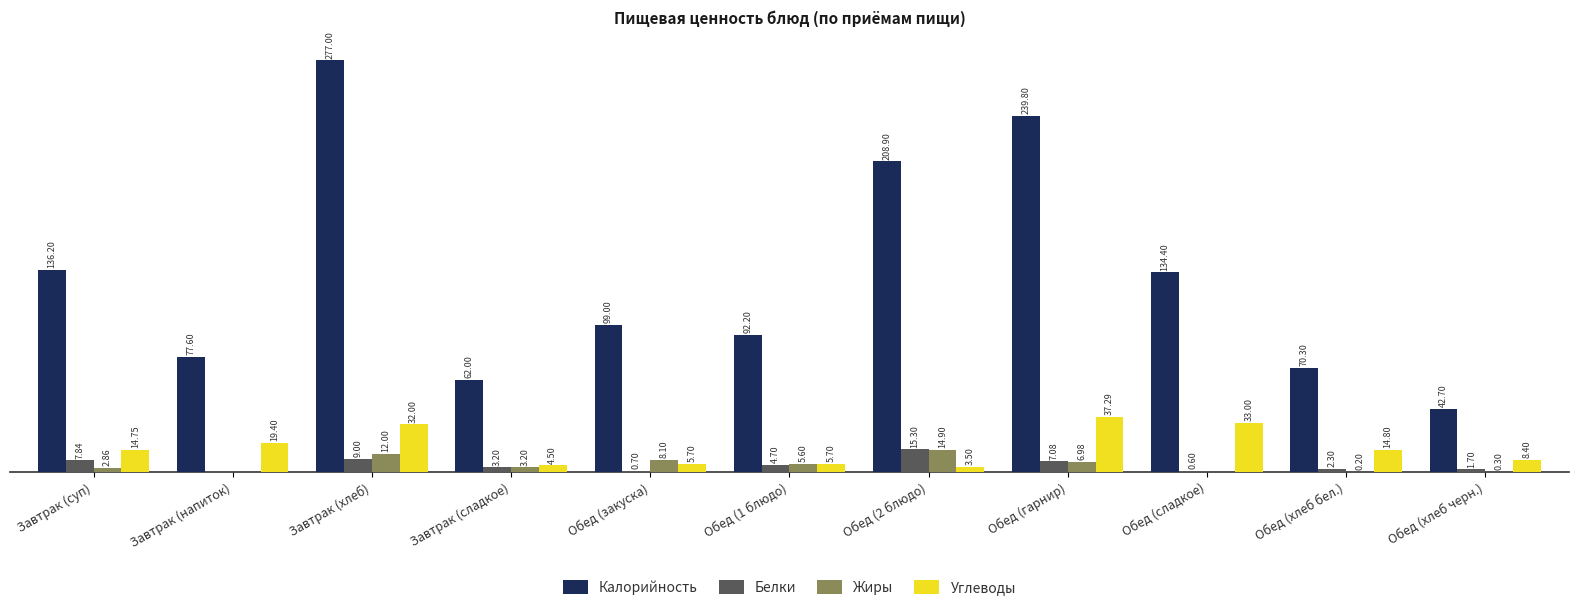

Is the value of Углеводы at Обед (хлеб черн.) greater than the value of Жиры at Завтрак (хлеб)?

No